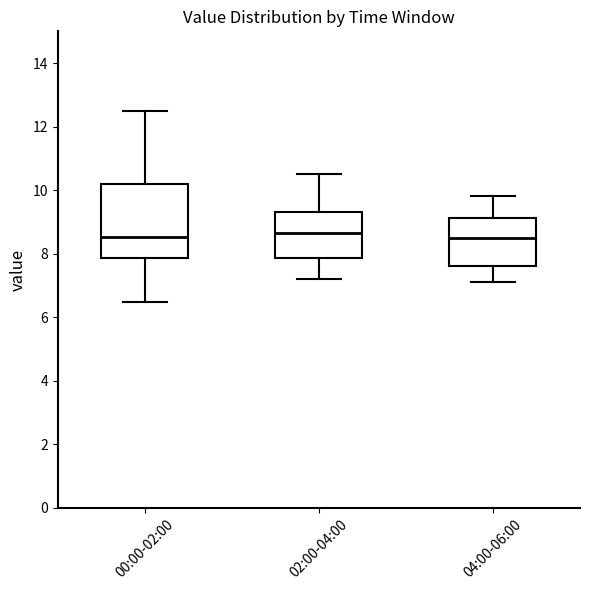

Which box is the tallest, from its lower edge to its upper edge?

00:00-02:00